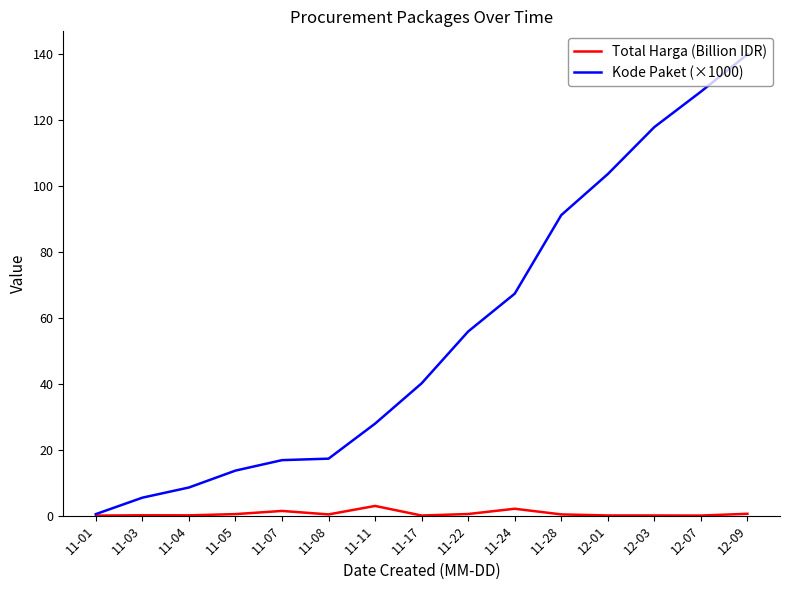

At which label is Kode Paket (×1000) closest to 70?

11-24